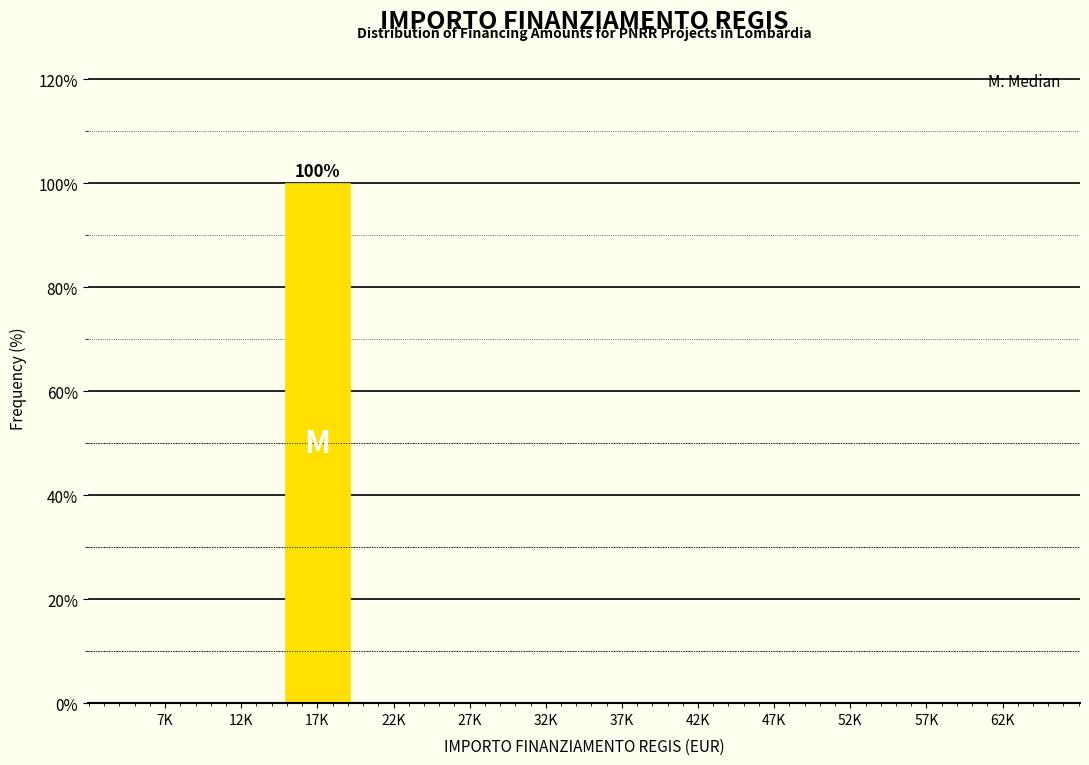

Reading right to left, extract all data points from this chart.

62K=0	57K=0	52K=0	47K=0	42K=0	37K=0	32K=0	27K=0	22K=0	17K=100	12K=0	7K=0